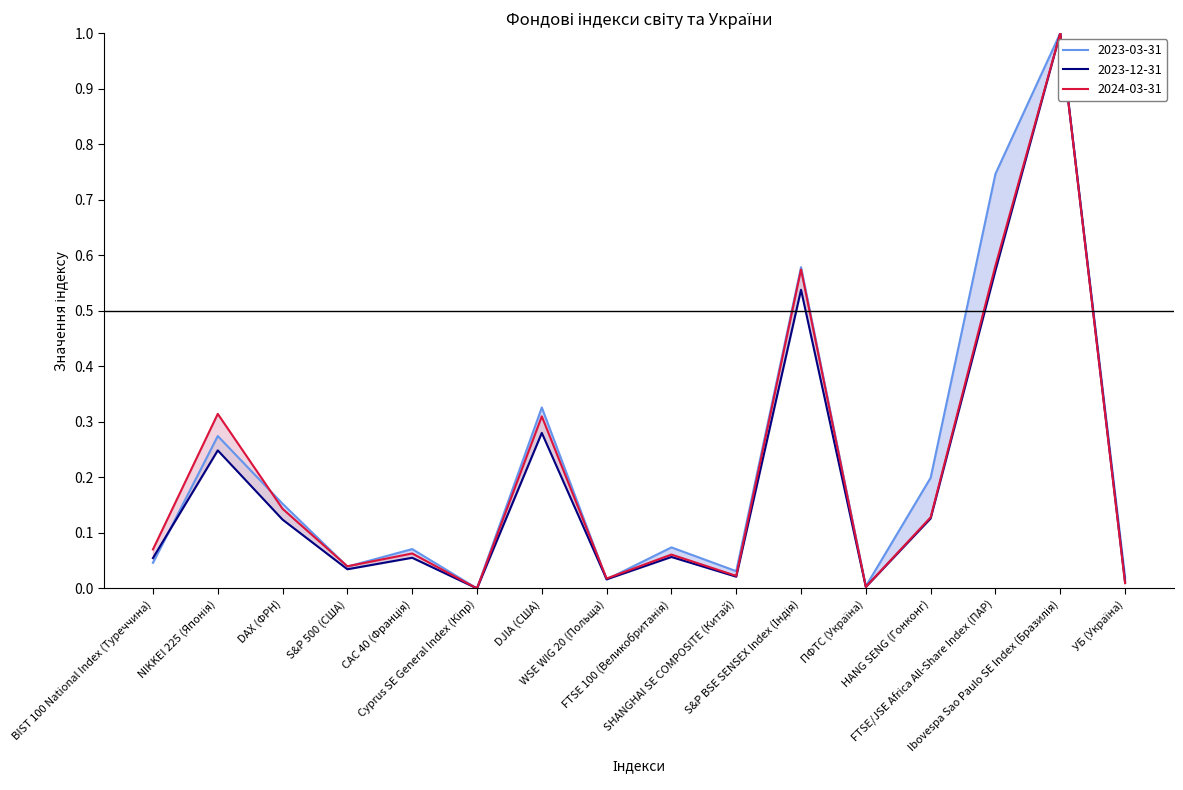

How many interior local peaks does the 2023-03-31 series have?

6